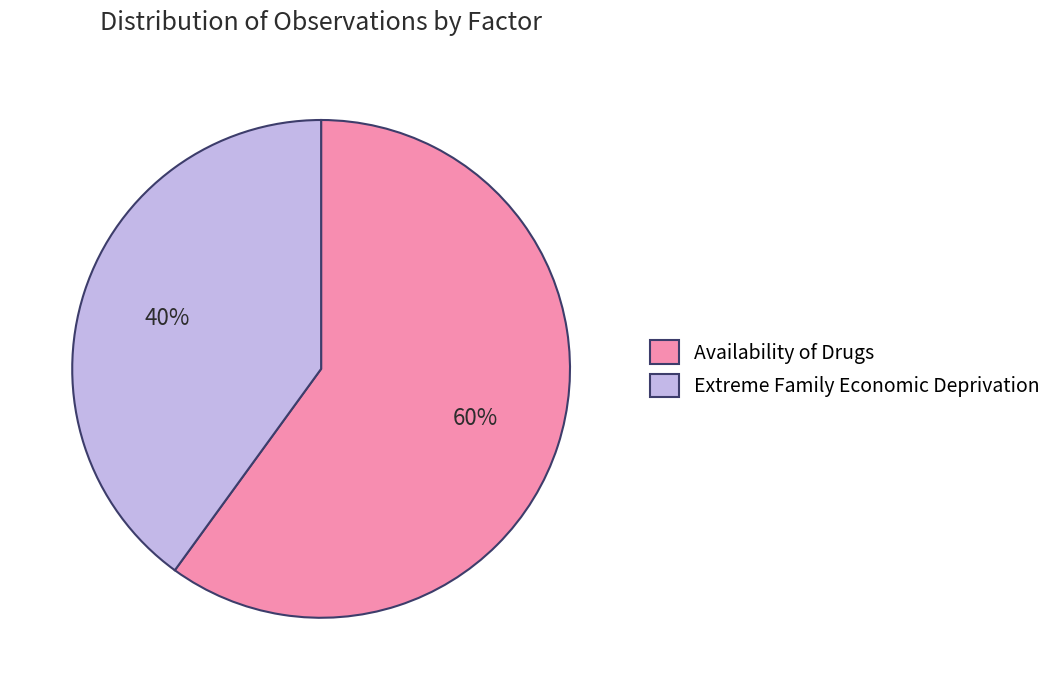

Is the sum of Extreme Family Economic Deprivation and Availability of Drugs greater than half?

Yes